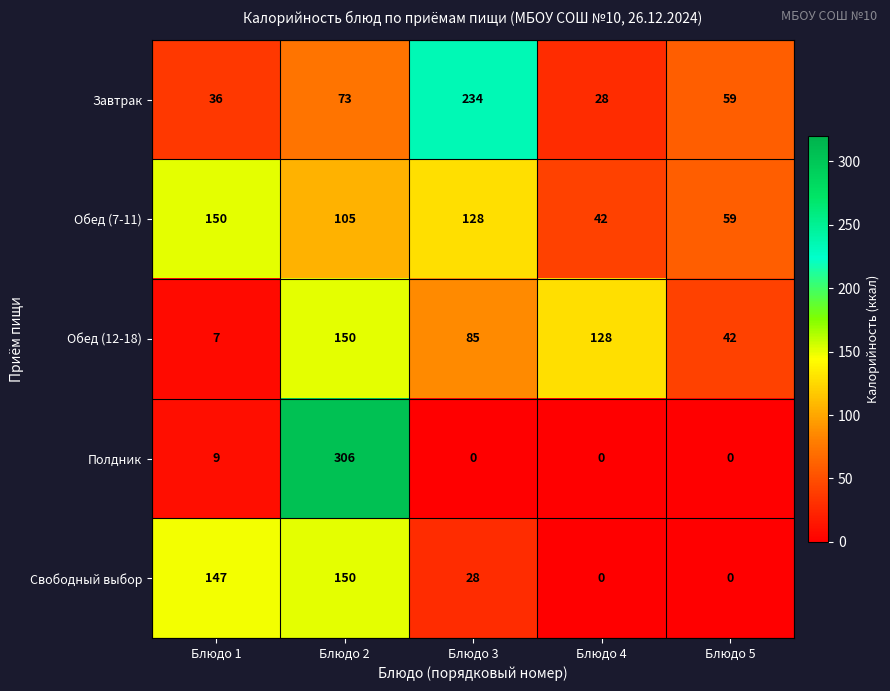

At Блюдо 3, list the series in order from largest to smallest.

Завтрак, Обед (7-11), Обед (12-18), Свободный выбор, Полдник